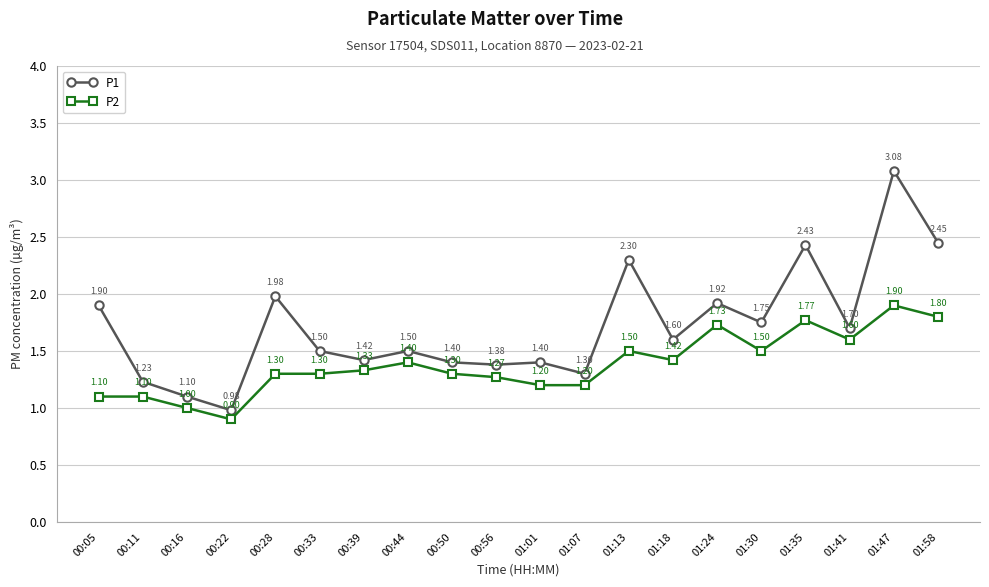

What is the lowest value of the P2 series?

0.9